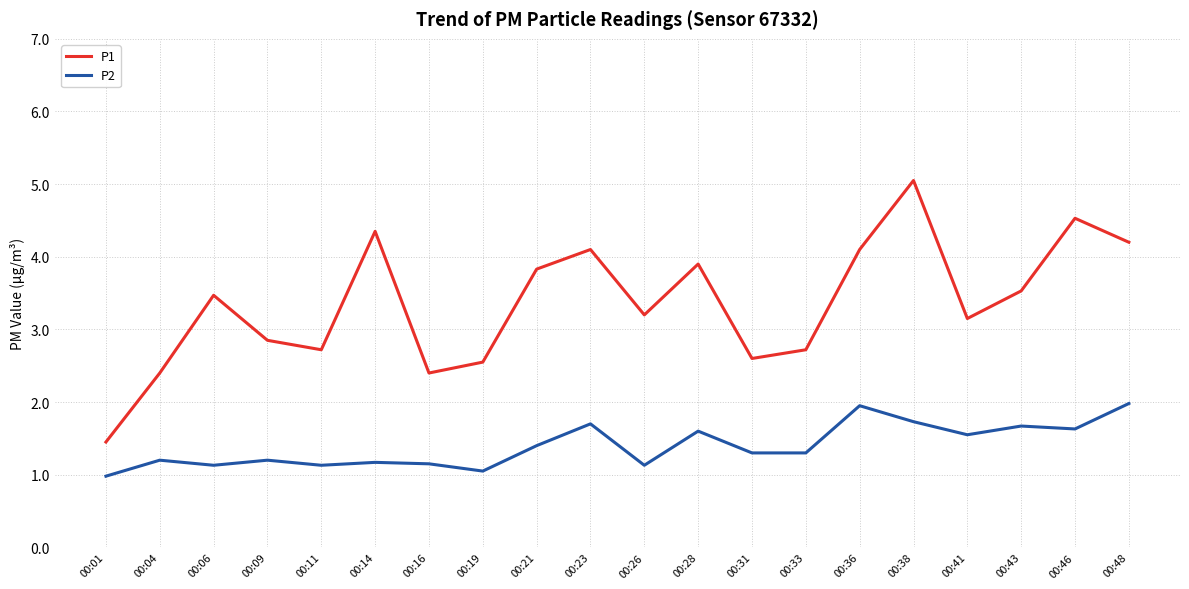

Where is the first local minimum for P2?

00:06